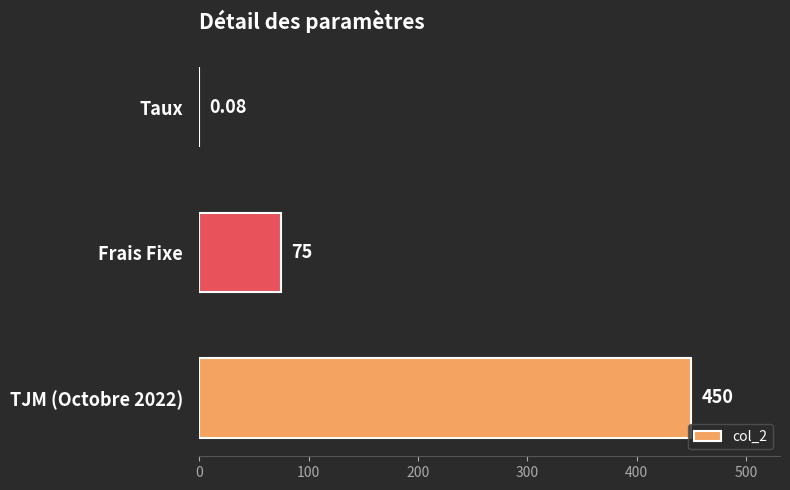

How many categories are shown in the chart?

3